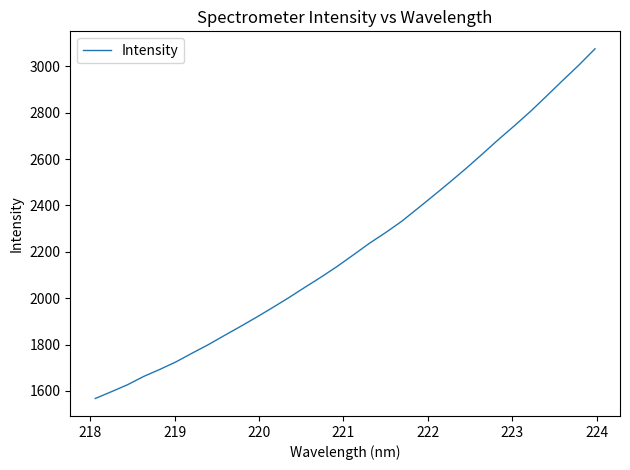

What is the smallest value displayed?

1567.3